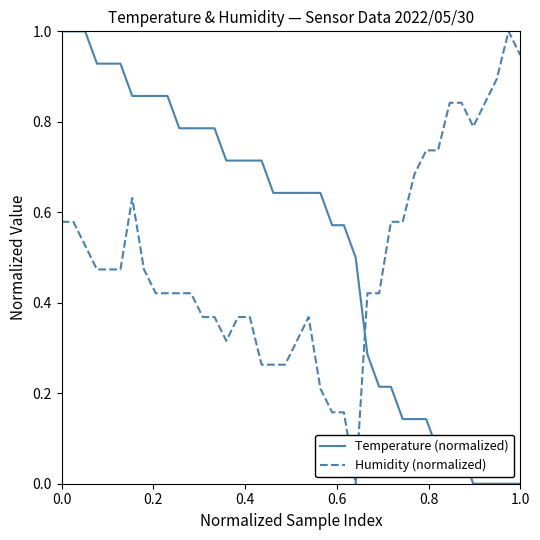

What is the maximum value for Temperature (normalized)?

1.0